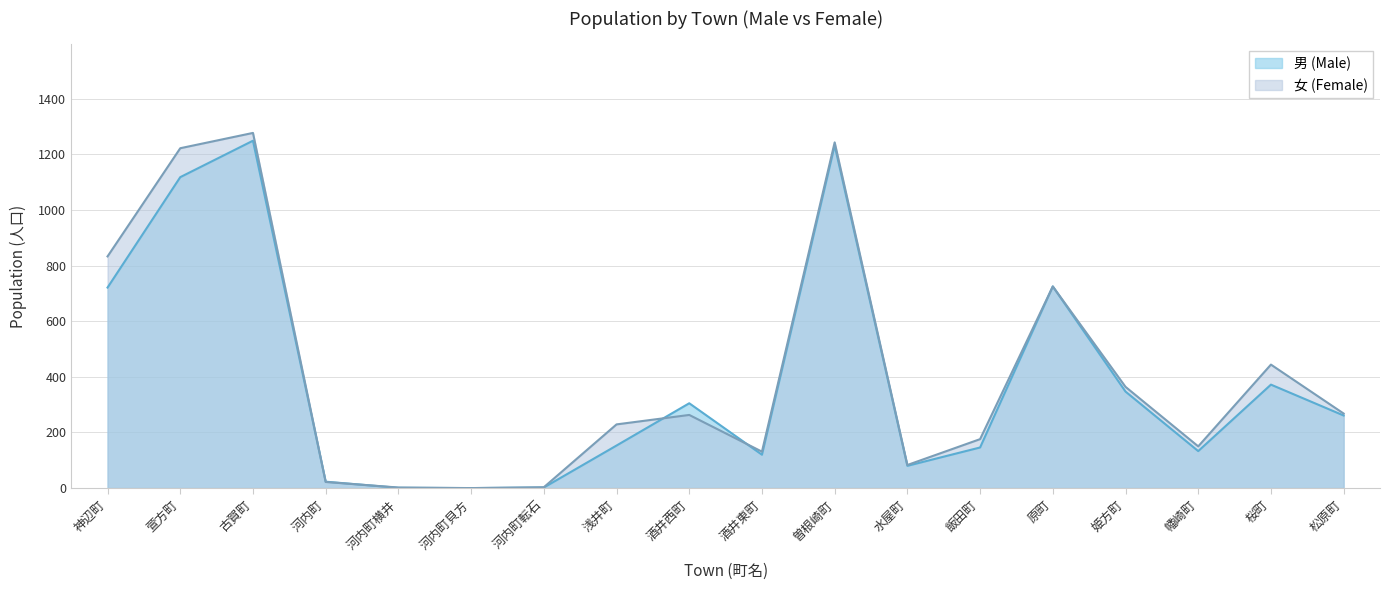

What is the maximum value shown in the chart?

1277